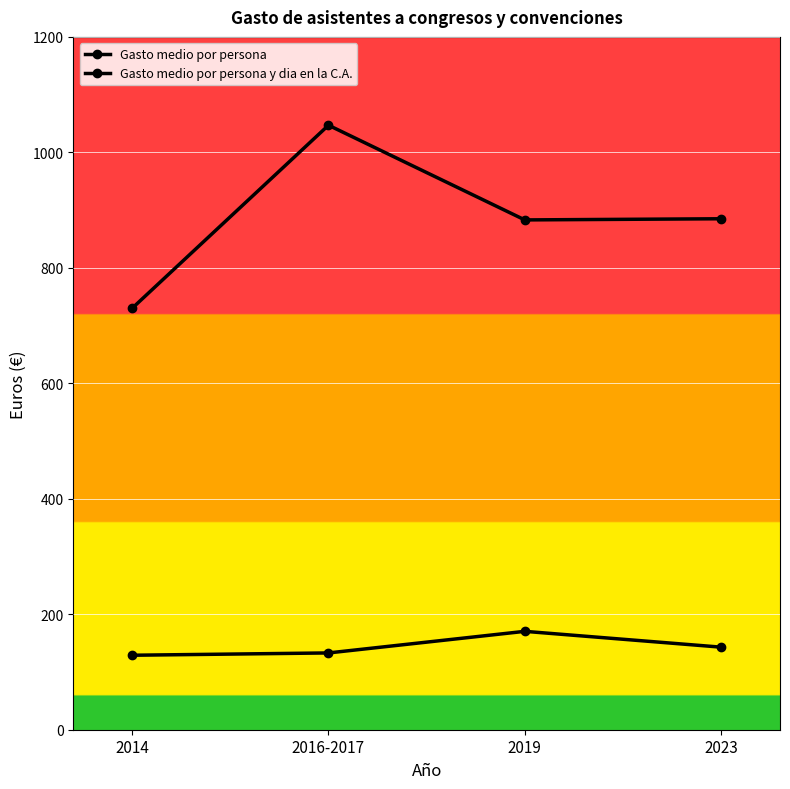

What is the difference between the maximum and second lowest values in the Gasto medio por persona series?

164.0